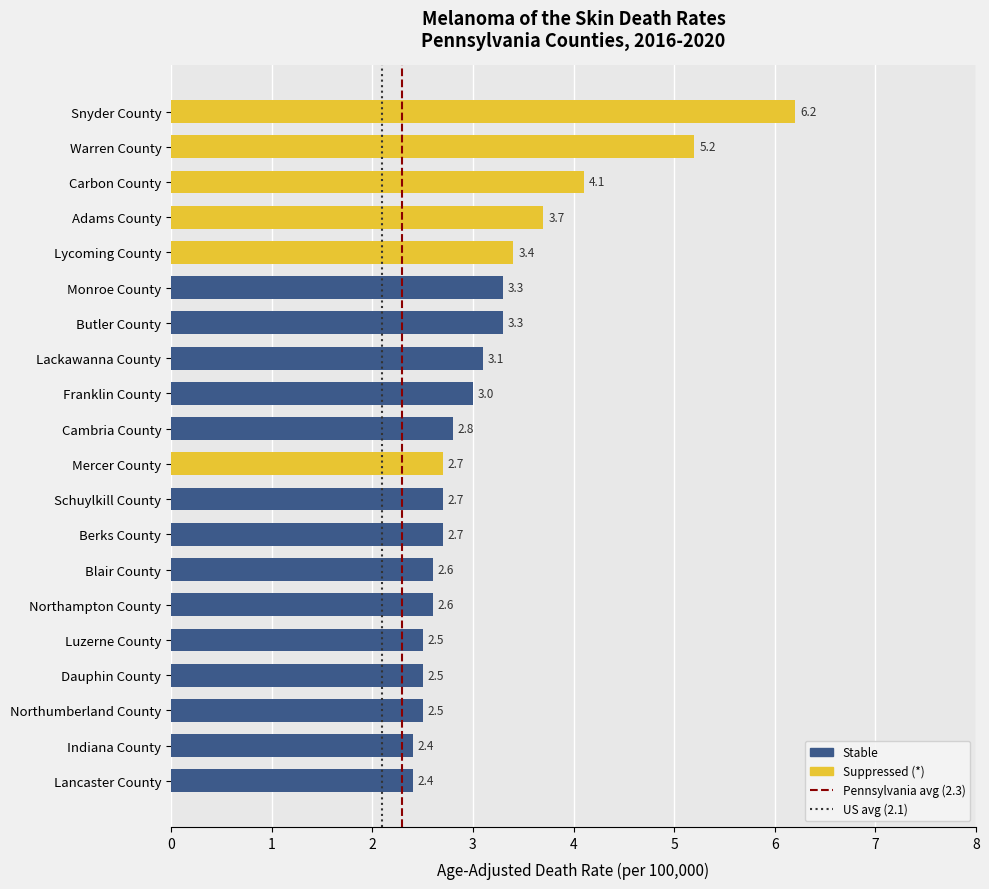

What is the label of the 6th bar from the top?

Monroe County